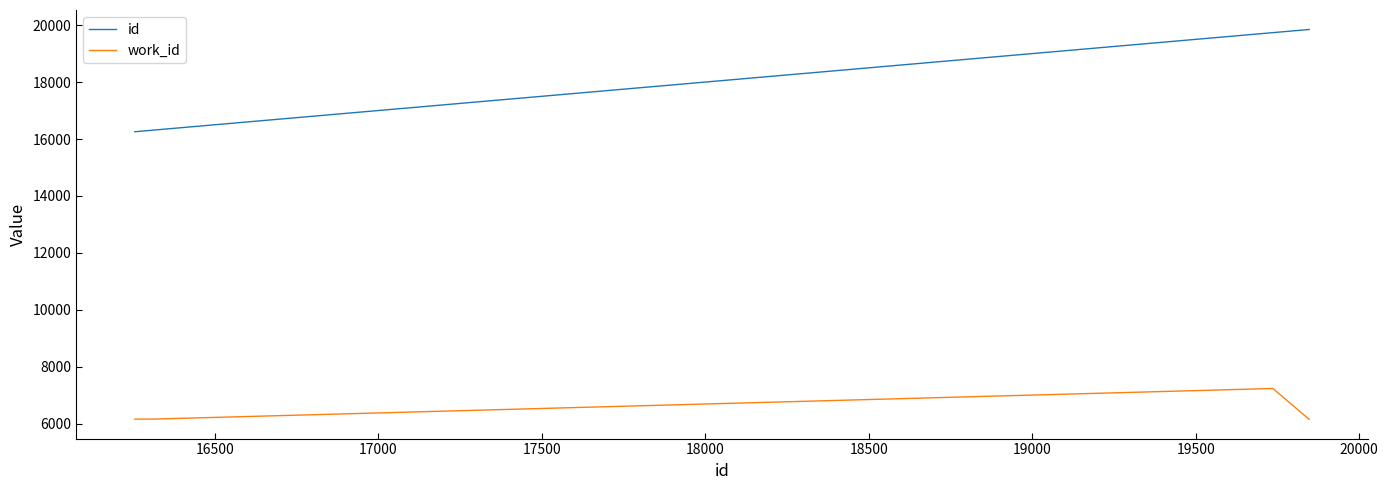

List the series in order of their overall mean, lowest first.

work_id, id